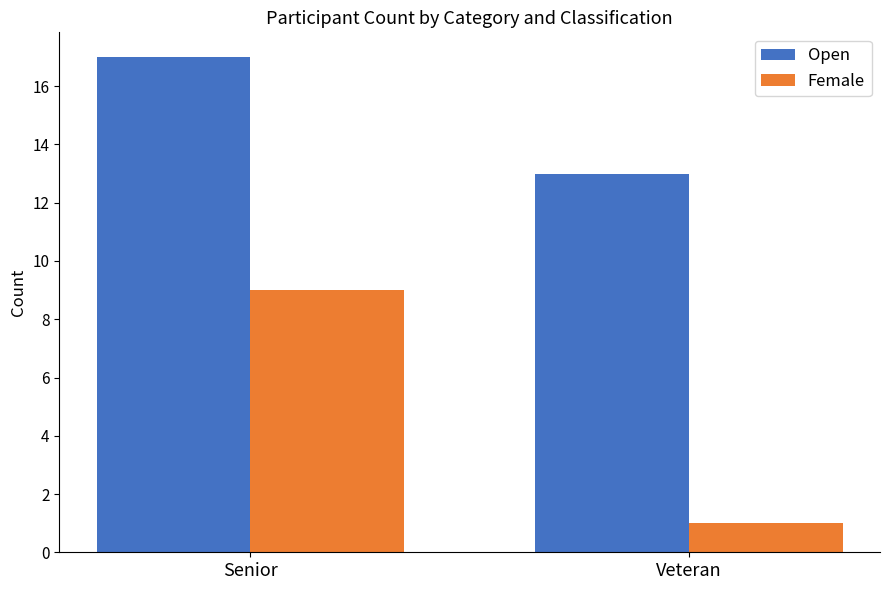

What are all the series names shown in the legend?

Open, Female